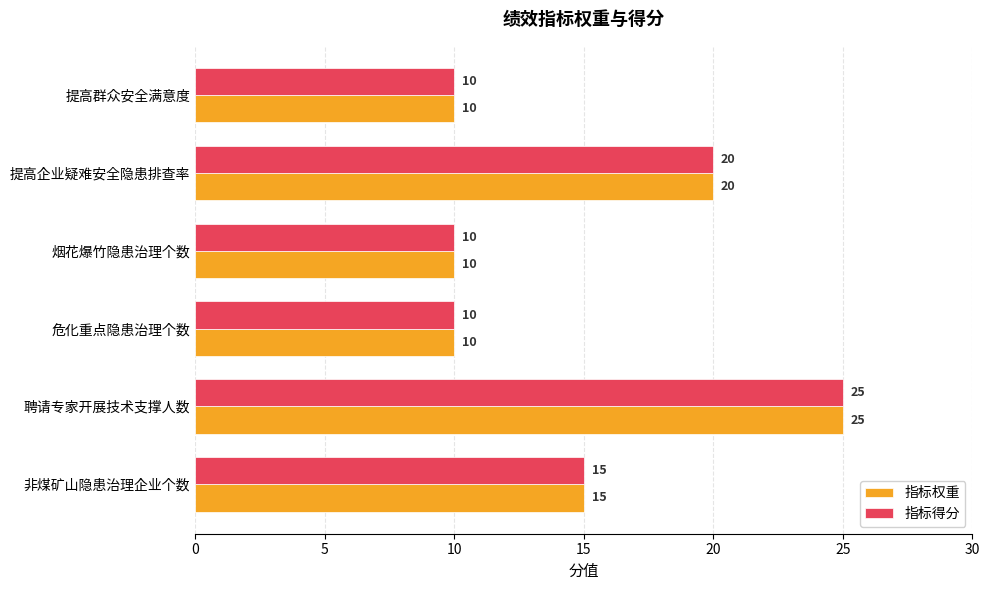

What is the difference between the 指标权重 values at 非煤矿山隐患治理企业个数 and 聘请专家开展技术支撑人数?

10